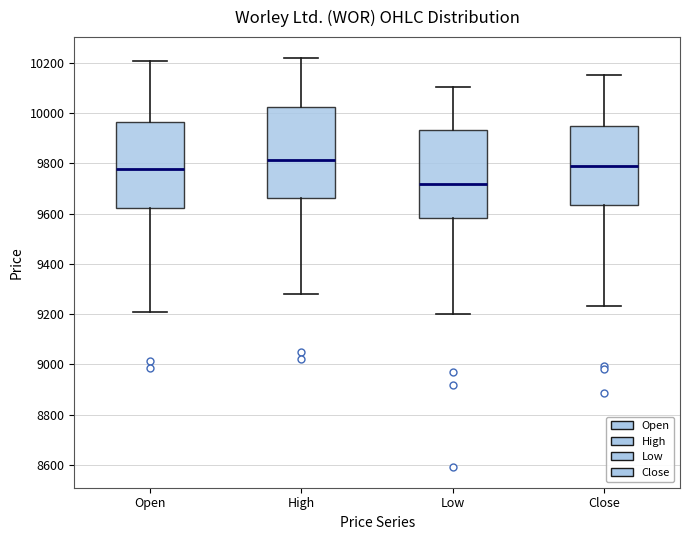

Which box's median line is the highest?

High